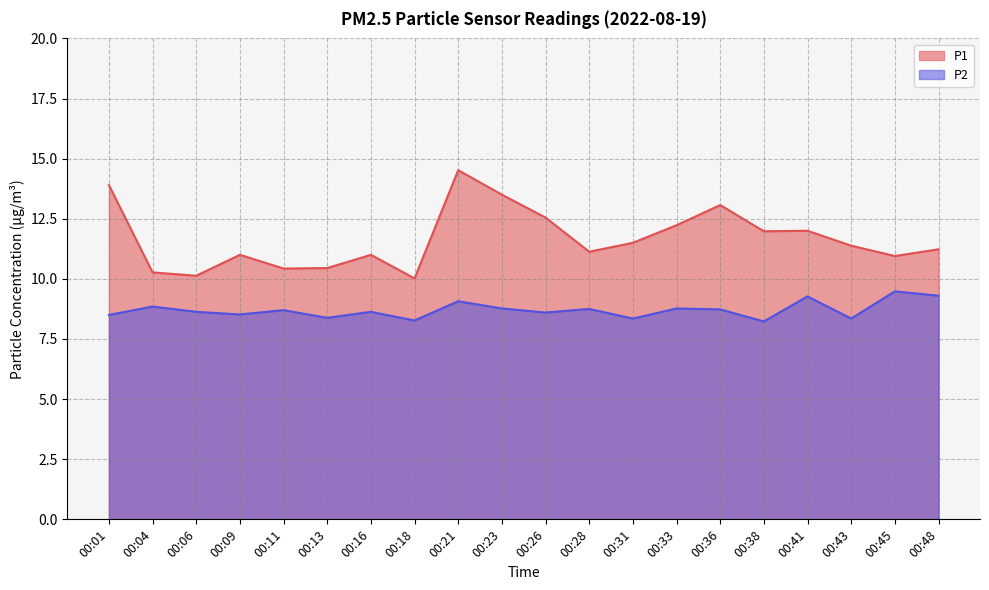

Where is P2 nearest to the value 8?

00:38